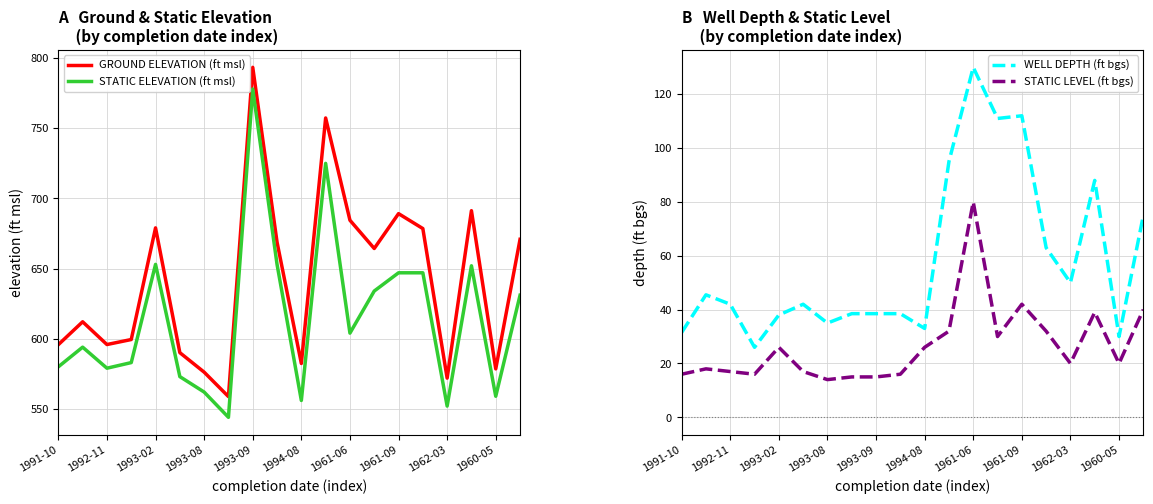

True or false: GROUND ELEVATION (ft msl) and STATIC ELEVATION (ft msl) cross at least once.

False